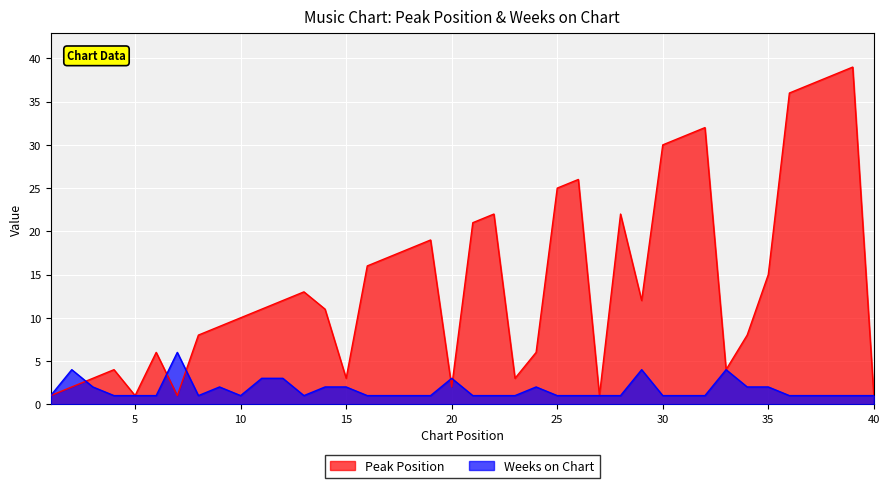

What is the difference between the second highest and minimum values in the Weeks on Chart series?

3